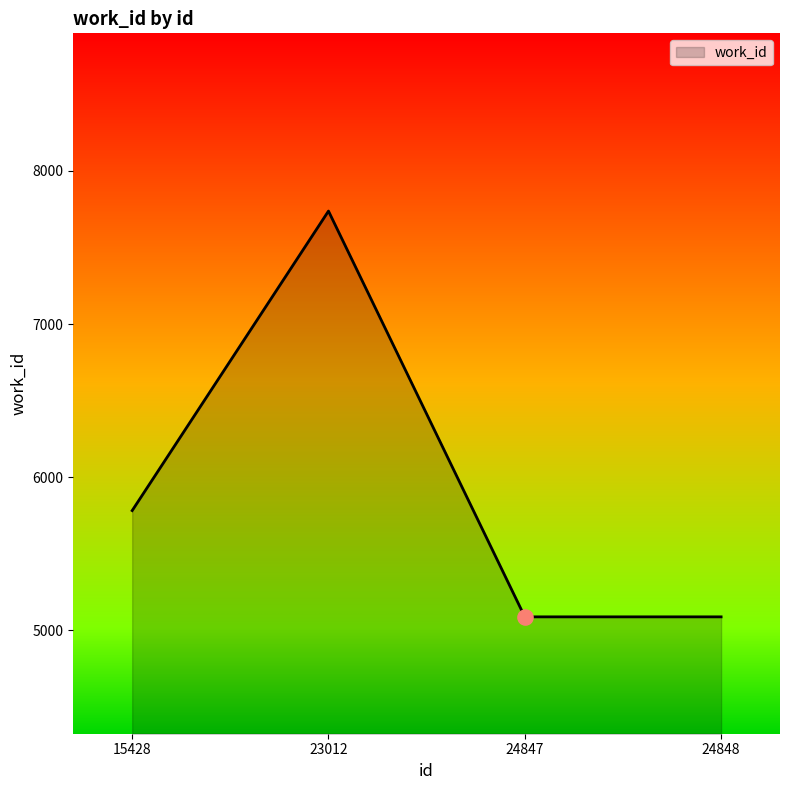

Between 24848 and 23012, which is larger?

23012